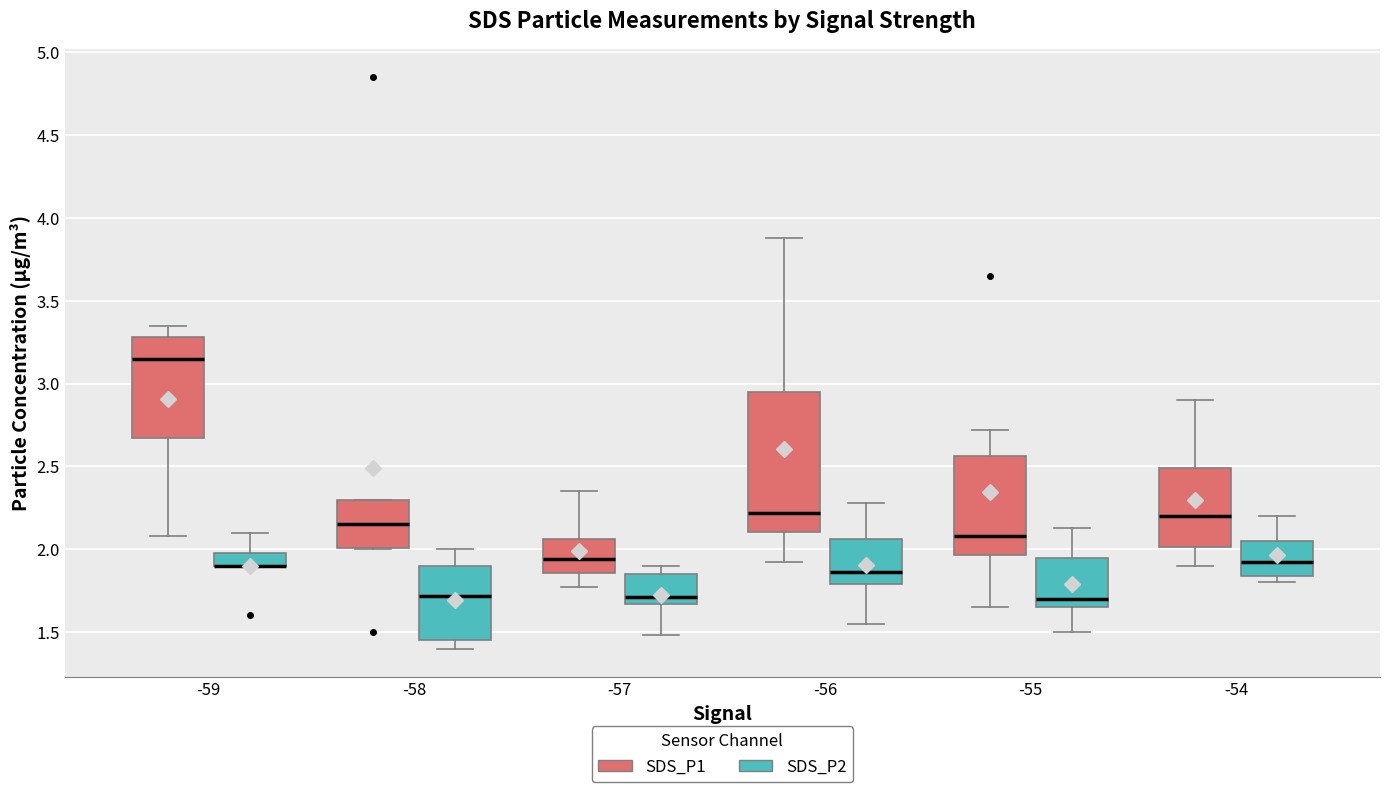

Where does the upper whisker of the box for -55 (SDS_P1) end on the y-axis? The values are not printed on the chart, so give them approximately, as read against the axis.

2.70